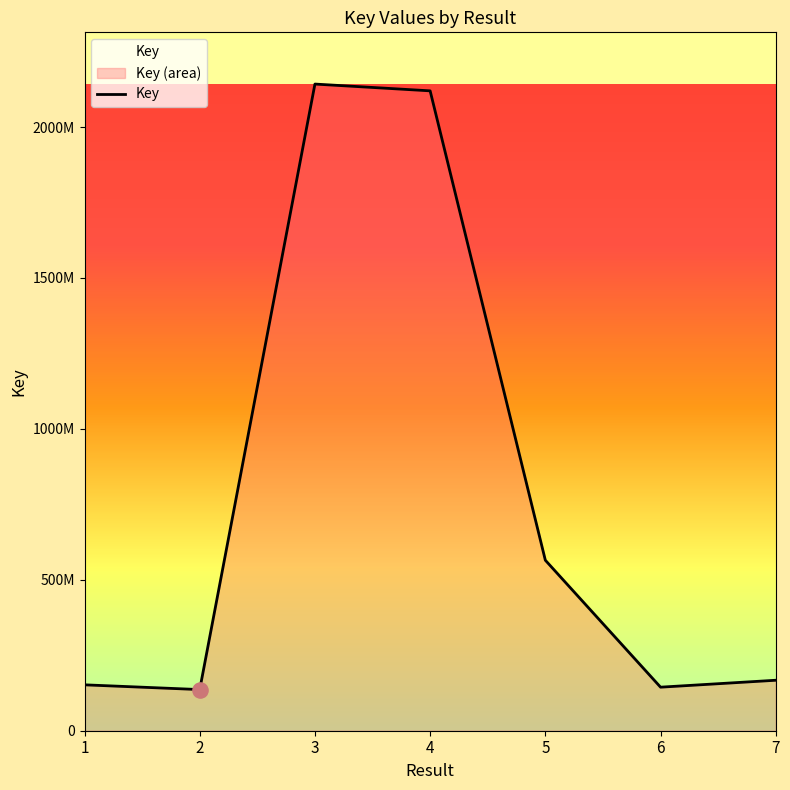

What is the change in value from 1 to 2?

-15750294